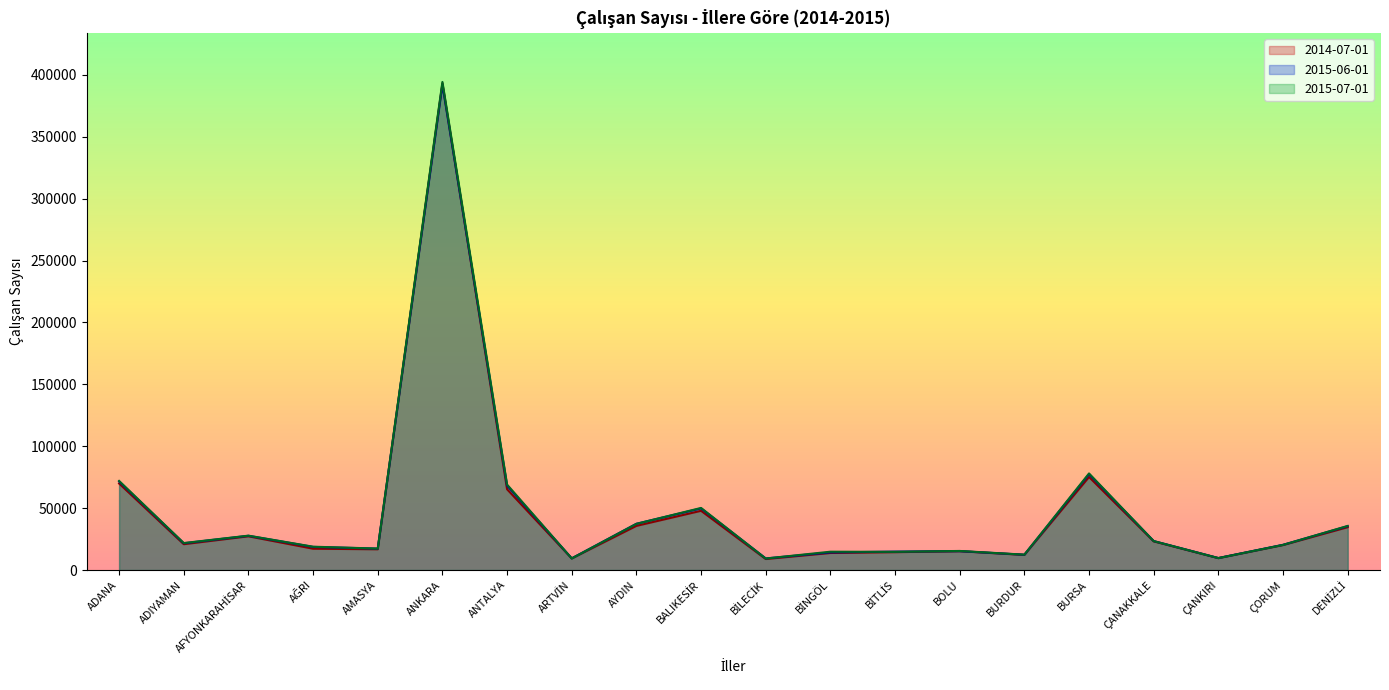

What is the difference between the highest and lowest values at ANTALYA?

3786